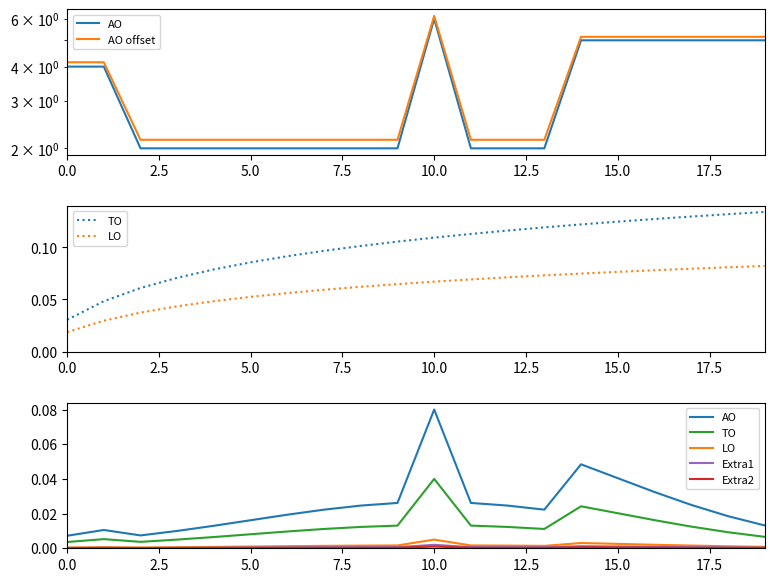

Count the number of categories in the chart.

20